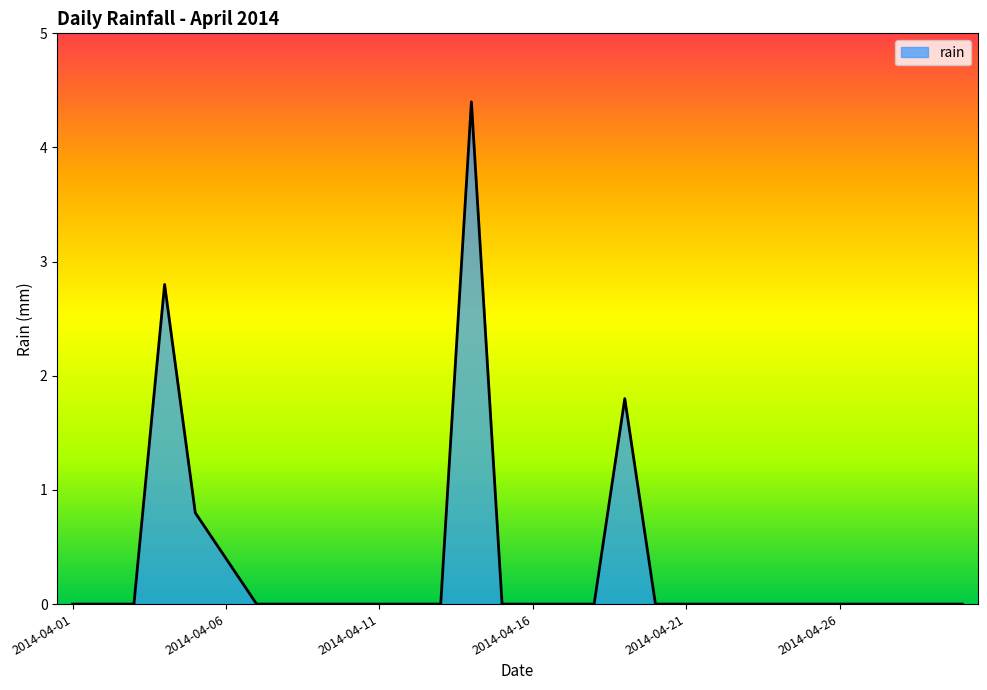

What is the difference between the maximum and minimum values?

4.4